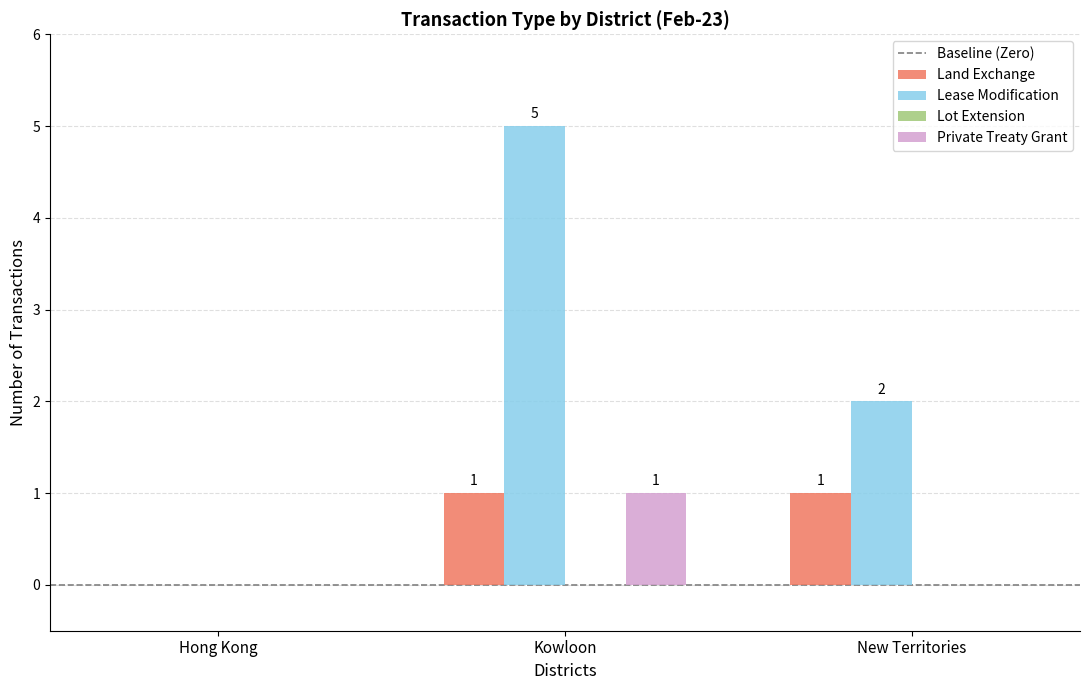

What is the sum of the Lease Modification values at Hong Kong and Kowloon?

5